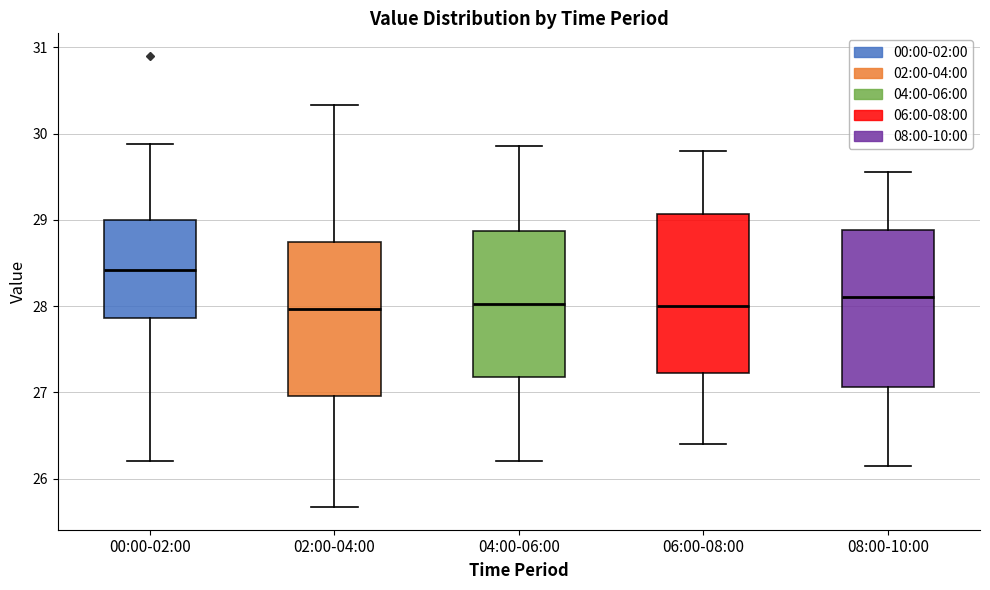

Reading left to right, transcribe this box plot: for each box, give where its median line is, the range the box spans, and where its two whiskers end, as read against the y-axis. The values are not printed on the chart, so give them approximately, as read against the axis.

00:00-02:00: median 28.4, box 27.9 to 29.0, whiskers 26.2 to 29.9
02:00-04:00: median 28.0, box 27.0 to 28.7, whiskers 25.7 to 30.3
04:00-06:00: median 28.0, box 27.2 to 28.9, whiskers 26.2 to 29.9
06:00-08:00: median 28.0, box 27.2 to 29.1, whiskers 26.4 to 29.8
08:00-10:00: median 28.1, box 27.1 to 28.9, whiskers 26.2 to 29.6